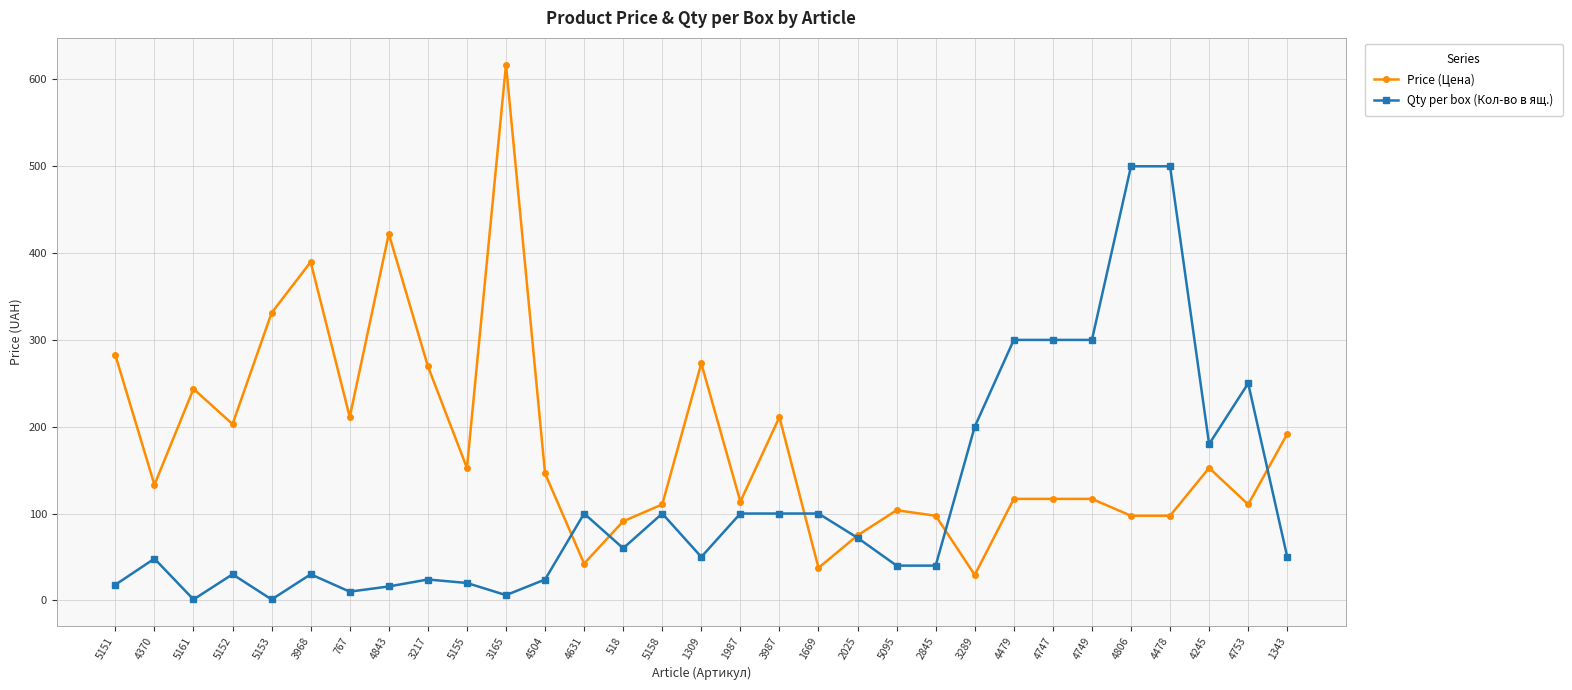

What is the label of the 1st point from the left?

5151